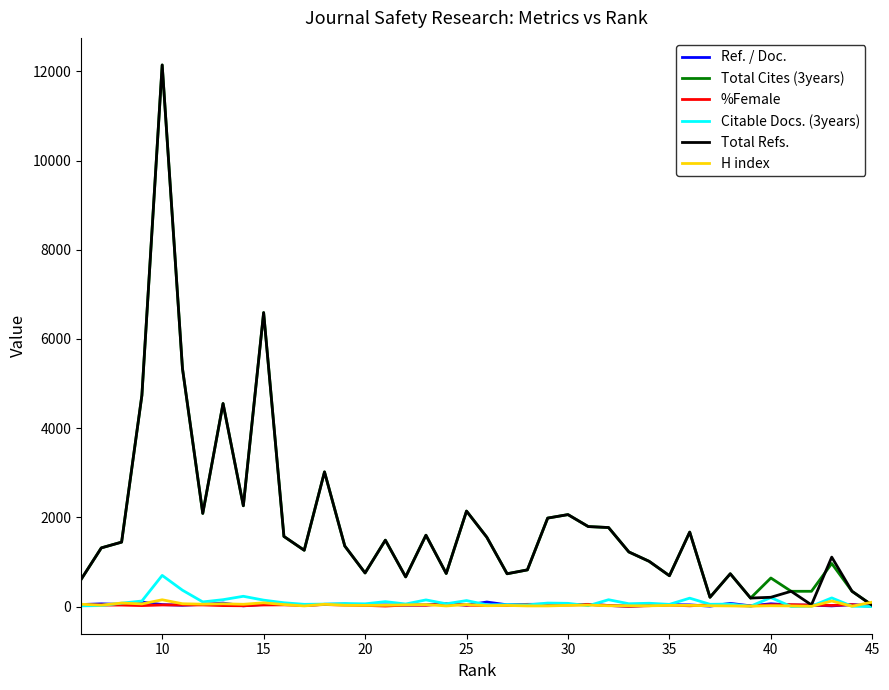

What is the maximum value shown in the chart?

12142.0